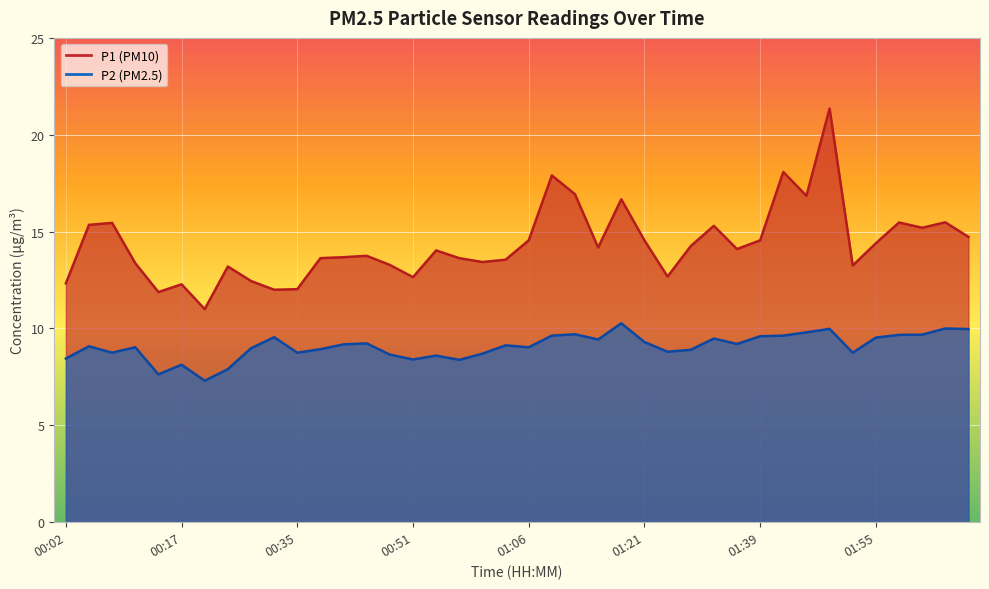

What is the sum of all P2 values?

363.1